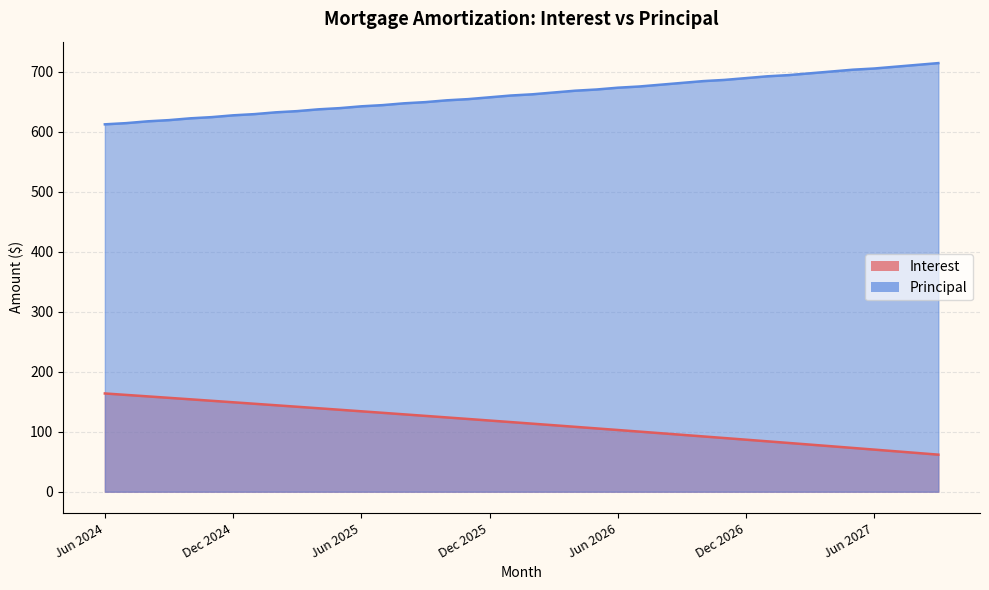

What is the value of the Principal point at the 2nd from the left?

614.0